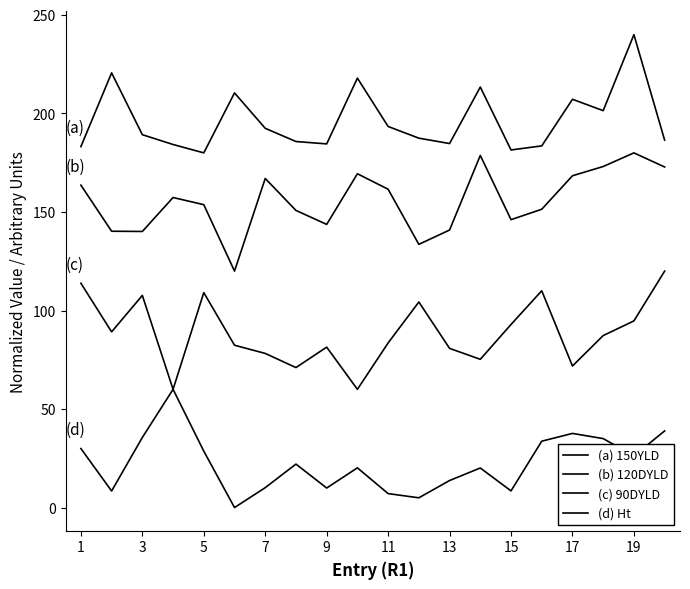

Reading left to right, extract all data points from this chart.

(a) 150YLD: 183.2	220.6	189.2	184.2	180.0	210.4	192.5	185.8	184.6	217.9	193.4	187.5	184.7	213.4	181.5	183.5	207.2	201.4	240.0	186.5
(b) 120DYLD: 163.6	140.2	140.1	157.3	153.7	120.0	167.0	150.8	143.7	169.4	161.5	133.6	140.8	178.7	146.1	151.4	168.4	173.1	180.0	172.8
(c) 90DYLD: 113.8	89.2	107.7	60.0	109.1	82.4	78.2	71.0	81.4	60.0	83.5	104.3	80.8	75.2	92.9	110.0	71.8	87.3	94.7	120.0
(d) Ht: 30.0	8.4	35.6	60.0	28.6	0.0	10.1	22.1	9.9	20.2	7.1	4.9	13.7	20.1	8.5	33.7	37.6	35.0	26.2	38.9